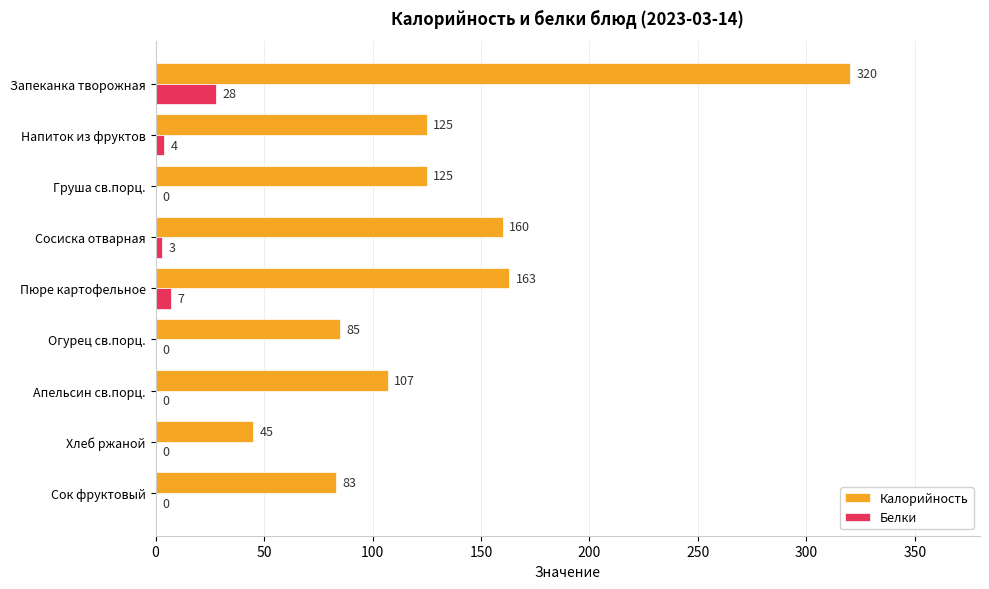

Which category has the highest value in the Белки series?

Запеканка творожная